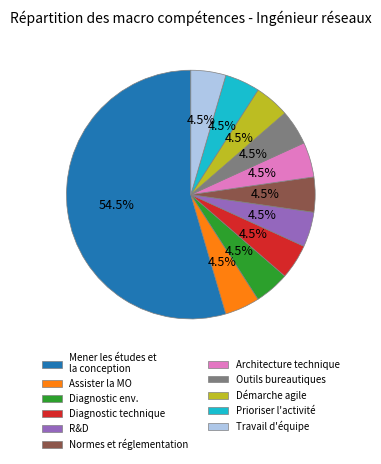

What is the largest slice in the pie chart?

Mener les études et la conception